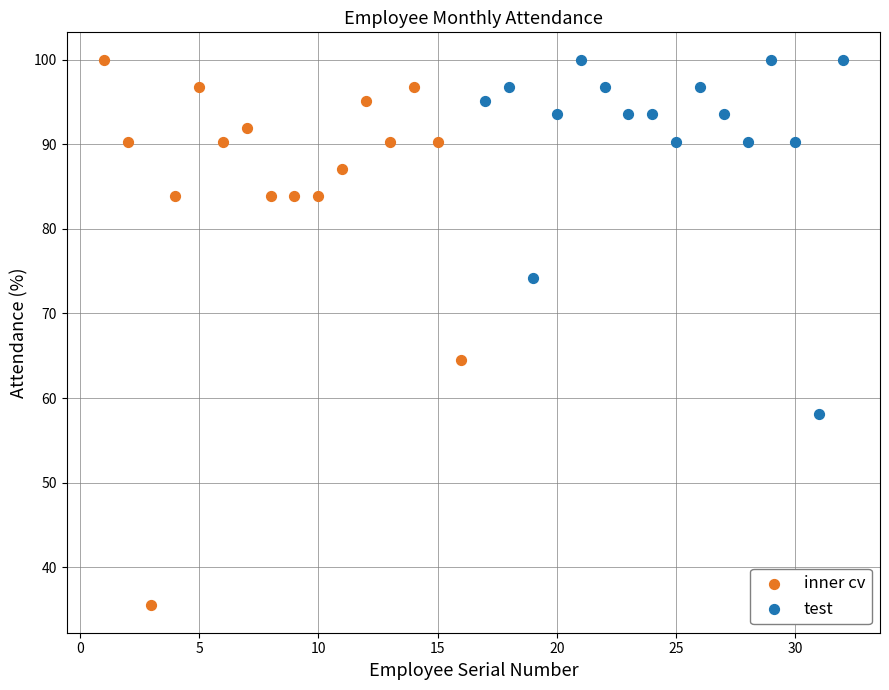

Which series has the largest Y range (max minus min)?

inner cv